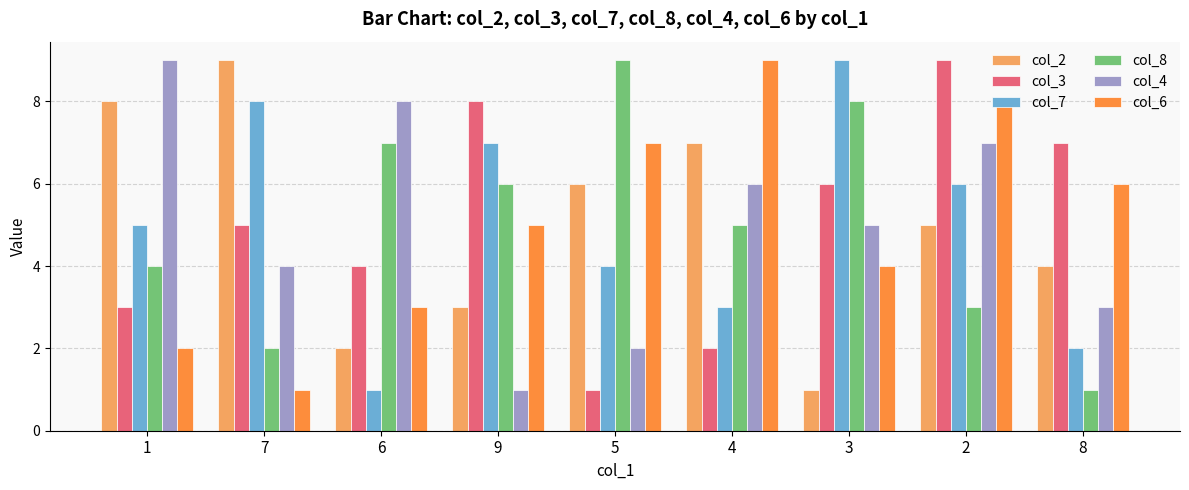

What is the total value across all series at 4?

32